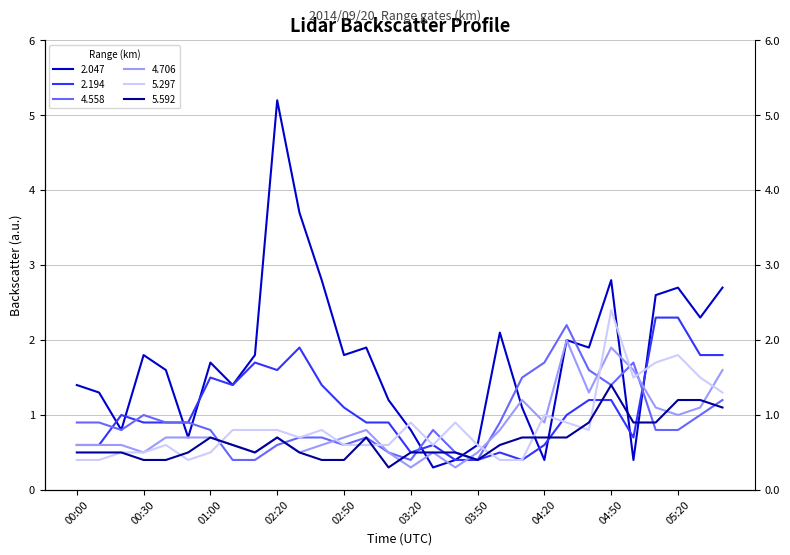

How many intersections are there between 2.047 and 2.194?

9